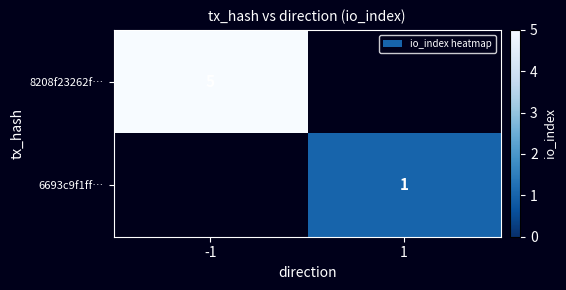

The value of 6693c9f1ff… at 1 is 0. True or false?

False